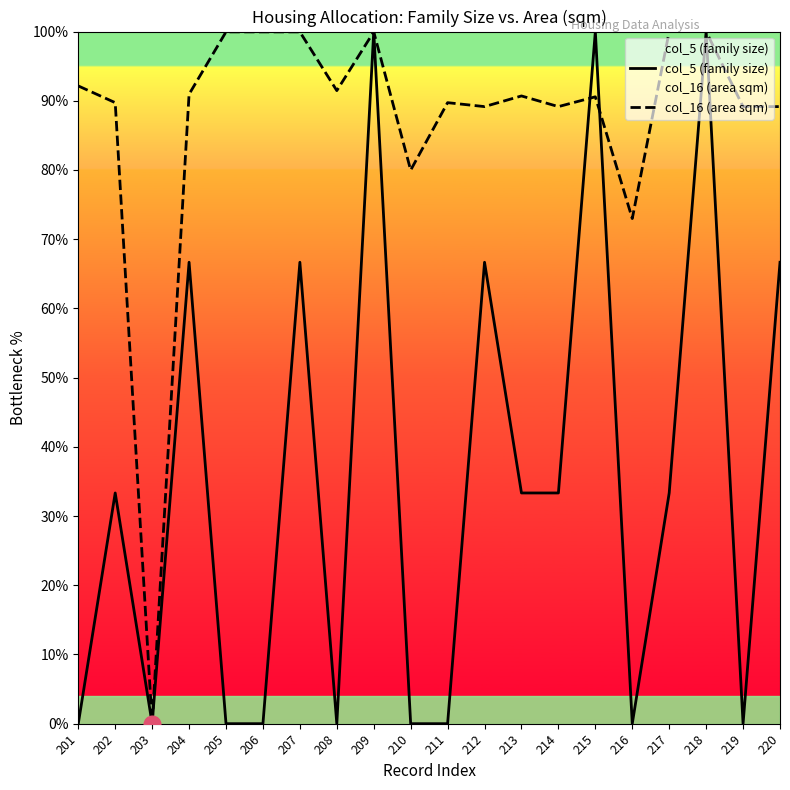

How many categories are shown in the chart?

20